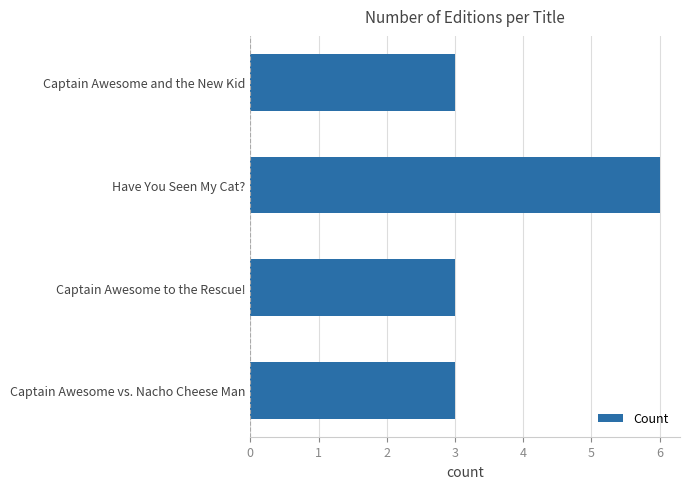

Count the number of data series in this chart.

1